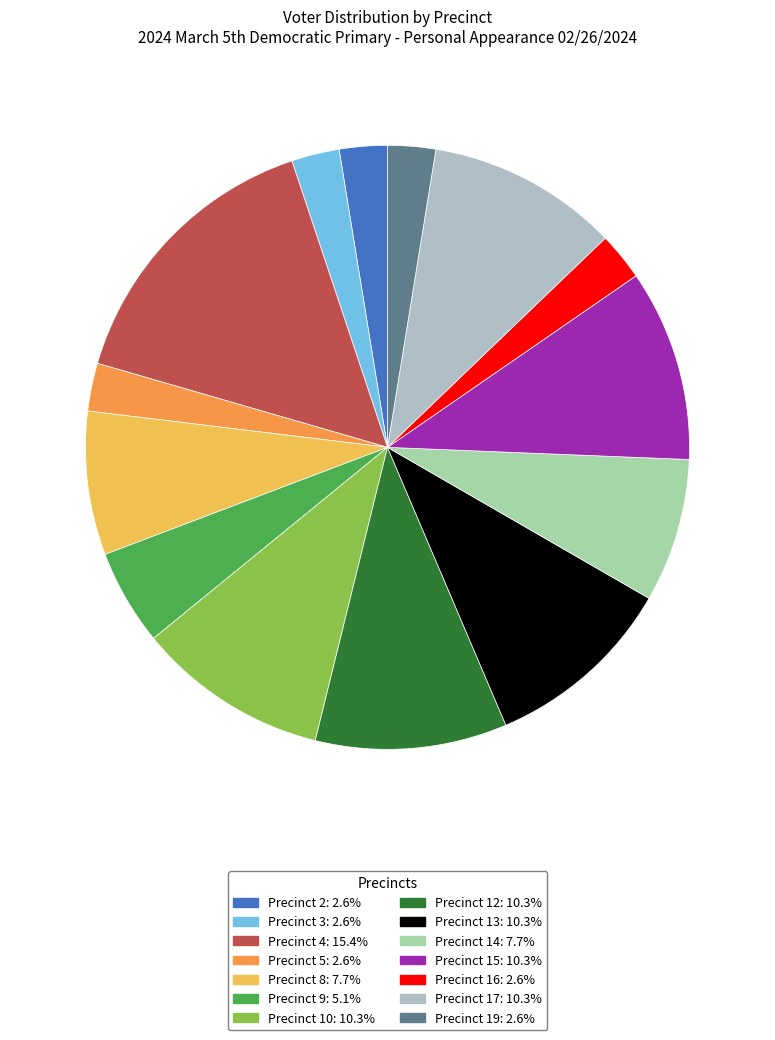

True or false: Precinct 16 accounts for 1% of the total.

False